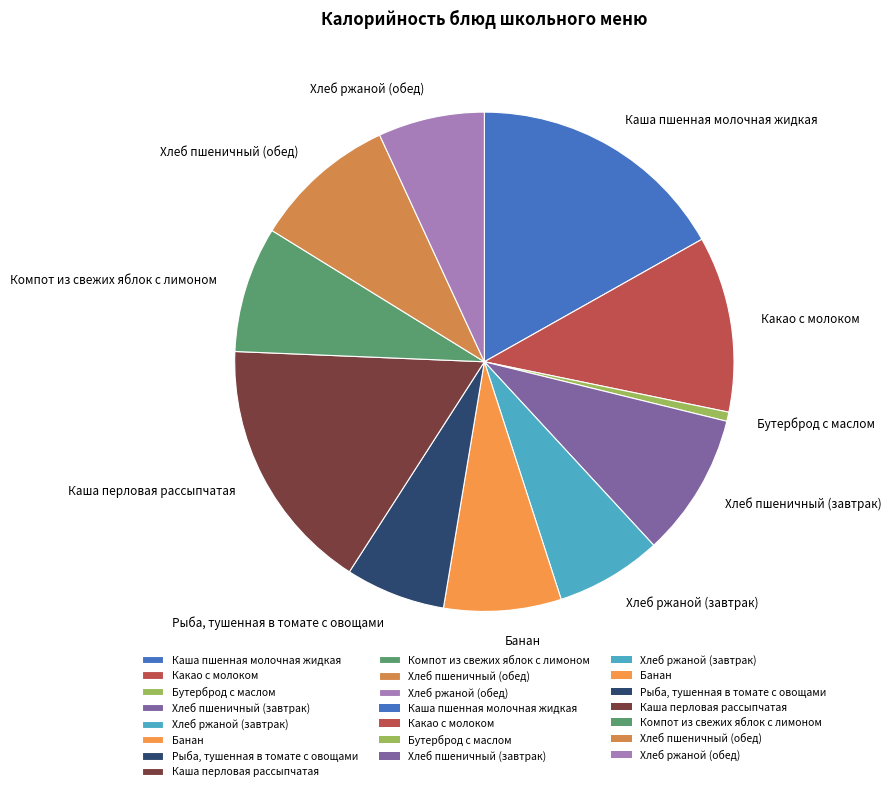

How many slices are in this pie chart?

11